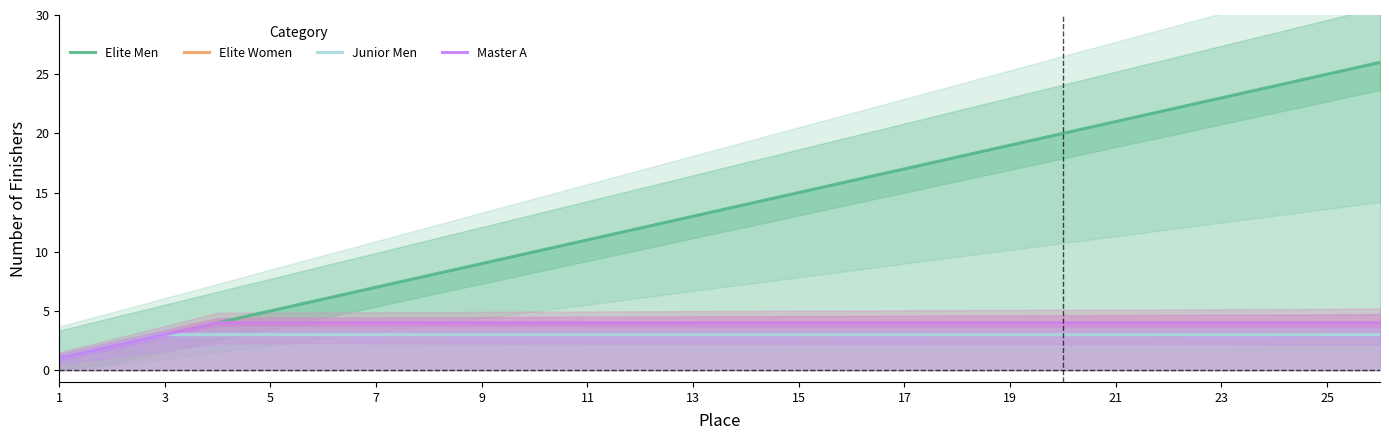

What is the difference between the second highest and second lowest values in the Elite Women series?

2